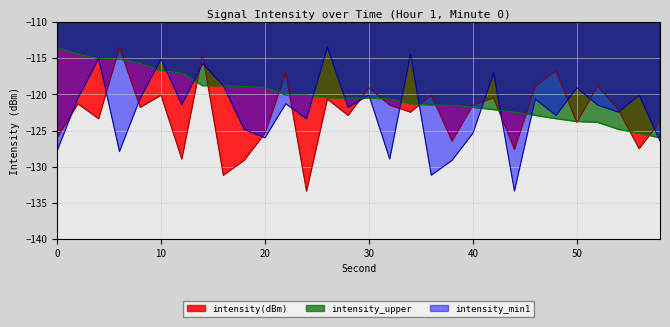

The intensity_upper series shows -119.1 at 20. True or false?

True